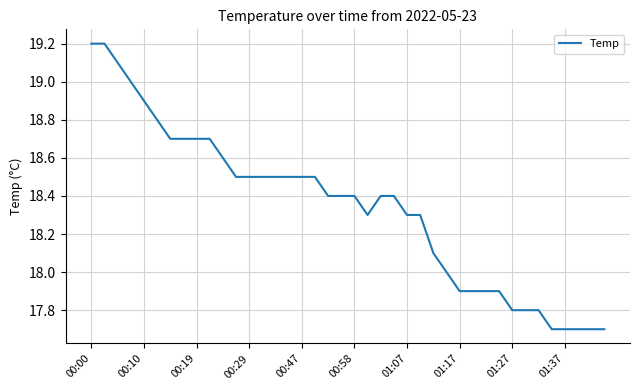

What is the maximum value shown in the chart?

19.2